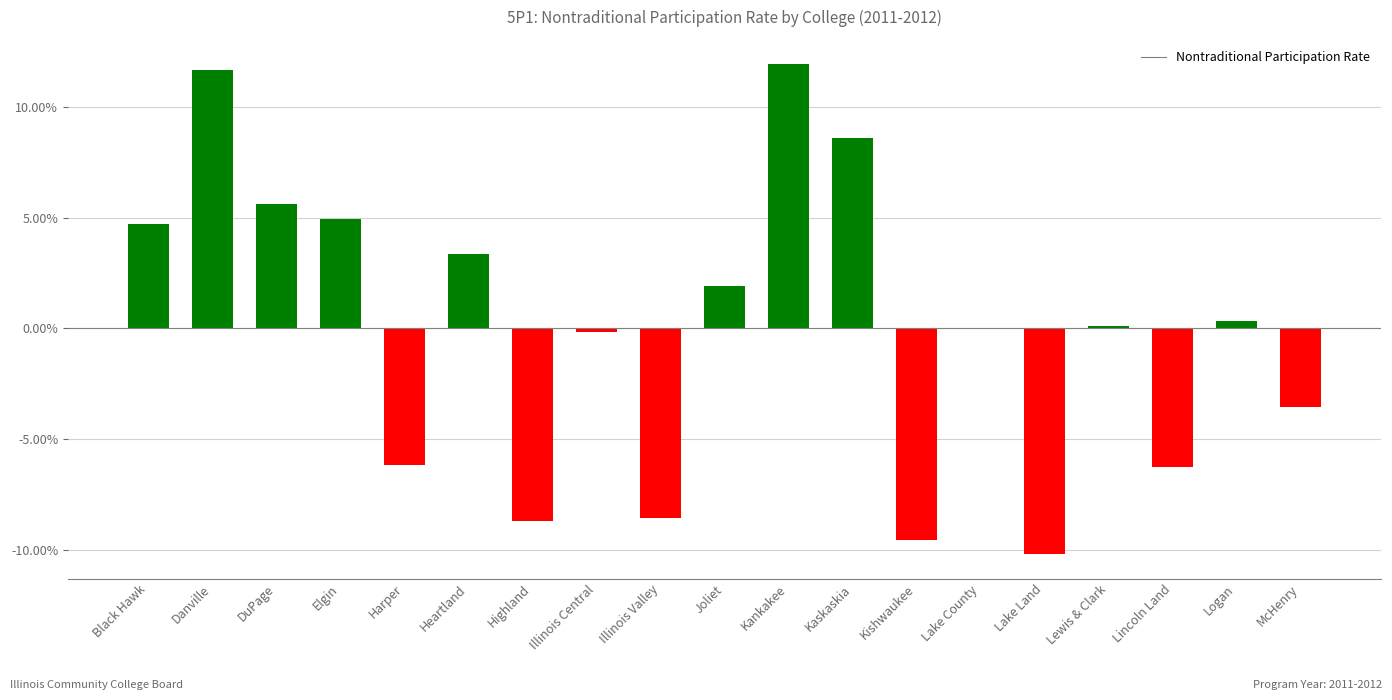

Are the bars horizontal?

No